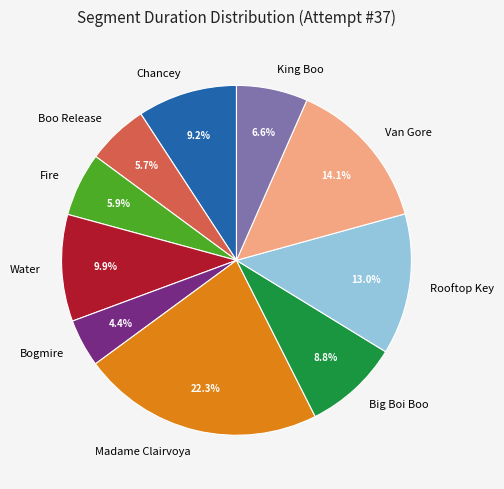

To the nearest percent, what portion does Water represent?

10%